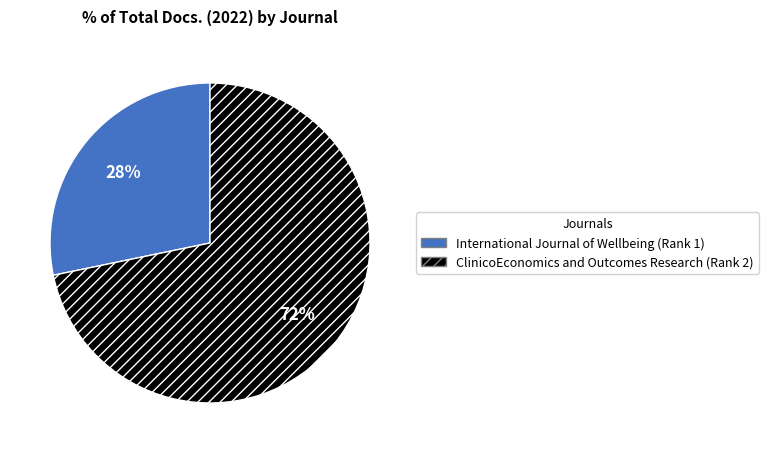

Which category has the smallest portion of the pie?

International Journal of Wellbeing (Rank 1)